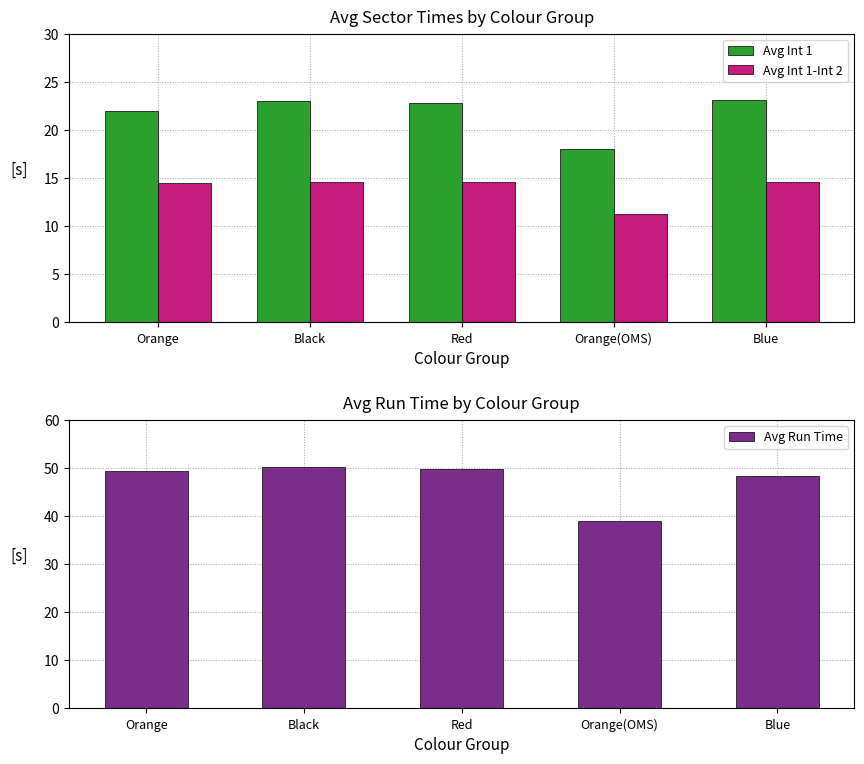

What is the label of the 3rd bar from the right?

Red